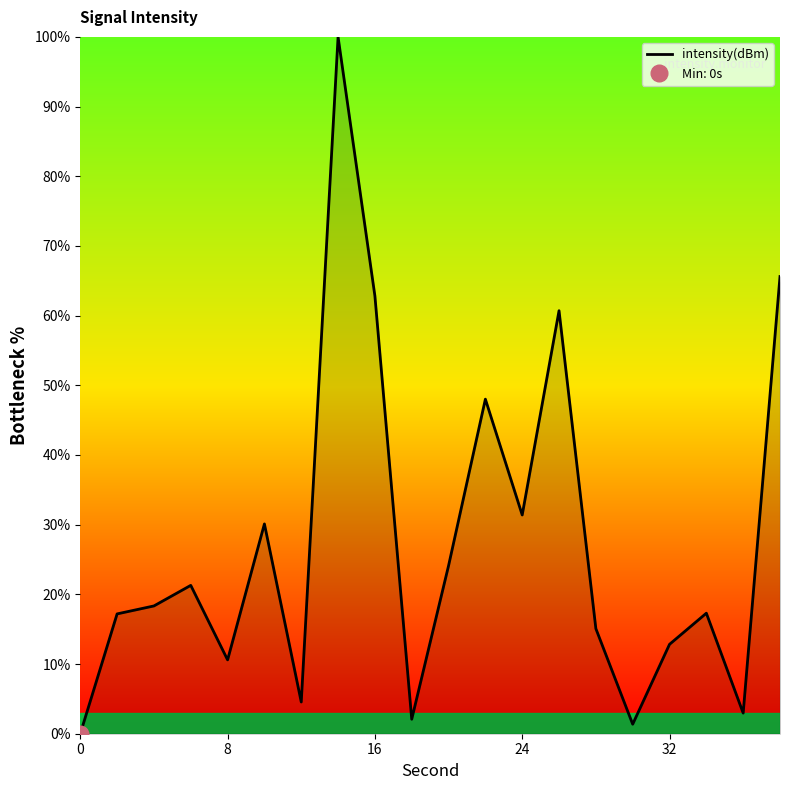

Is it true that the value at 19 is 85.4?

False